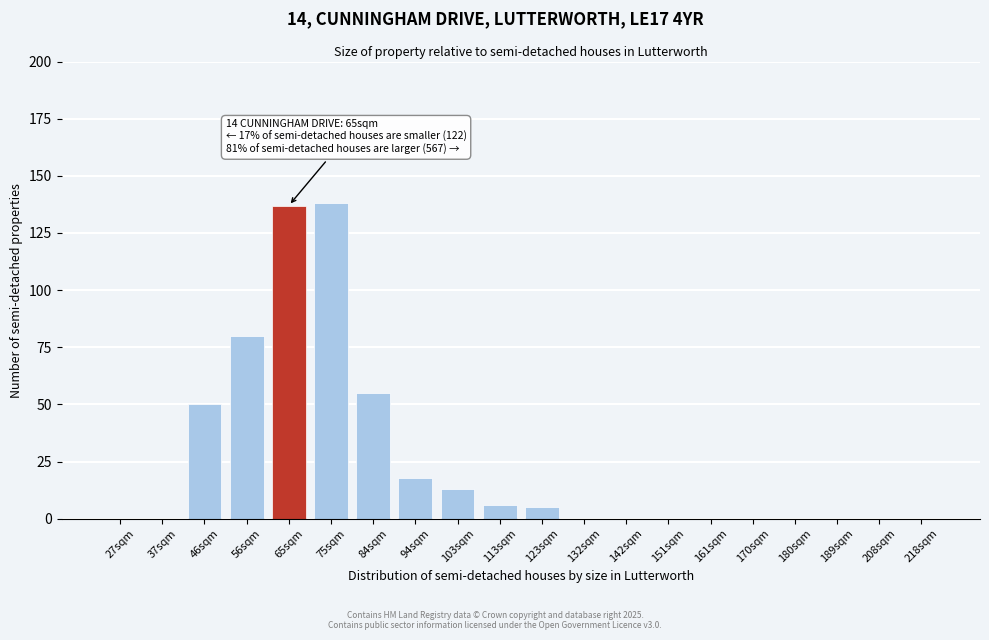

Reading right to left, what are all the values shown in this chart?

218sqm=0	208sqm=0	189sqm=0	180sqm=0	170sqm=0	161sqm=0	151sqm=0	142sqm=0	132sqm=0	123sqm=5	113sqm=6	103sqm=13	94sqm=18	84sqm=55	75sqm=138	65sqm=137	56sqm=80	46sqm=50	37sqm=0	27sqm=0